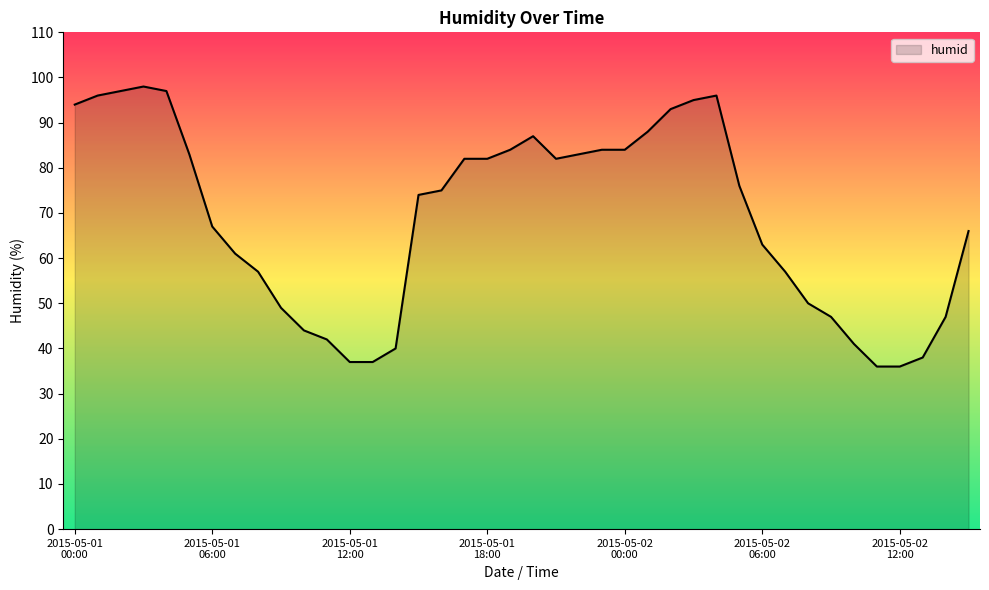

True or false: there are more than 2 points higher than both neighbors.

True